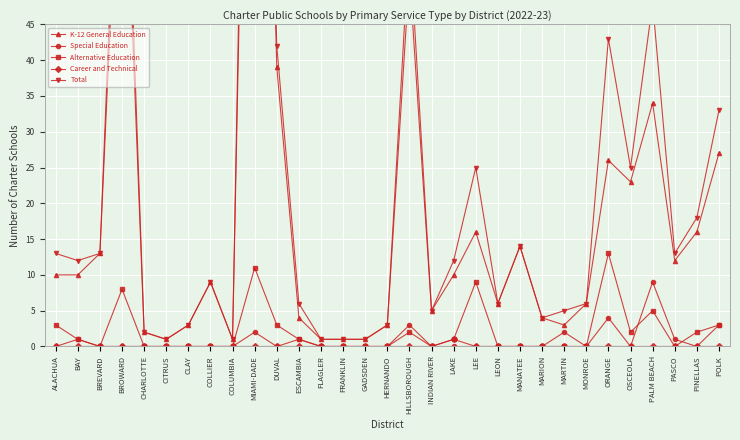

Reading left to right, list all the values displayed in this chart.

K-12 General Education: 10	10	13	82	2	1	3	9	1	153	39	4	1	1	1	3	52	5	10	16	6	14	4	3	6	26	23	34	12	16	27
Special Education: 0	1	0	0	0	0	0	0	0	2	0	1	0	0	0	0	3	0	0	0	0	0	0	2	0	4	0	9	1	0	3
Alternative Education: 3	1	0	8	0	0	0	0	0	11	3	1	0	0	0	0	2	0	1	9	0	0	0	0	0	13	2	5	0	2	3
Career and Technical: 0	0	0	0	0	0	0	0	0	0	0	0	0	0	0	0	0	0	1	0	0	0	0	0	0	0	0	0	0	0	0
Total: 13	12	13	90	2	1	3	9	1	166	42	6	1	1	1	3	57	5	12	25	6	14	4	5	6	43	25	48	13	18	33